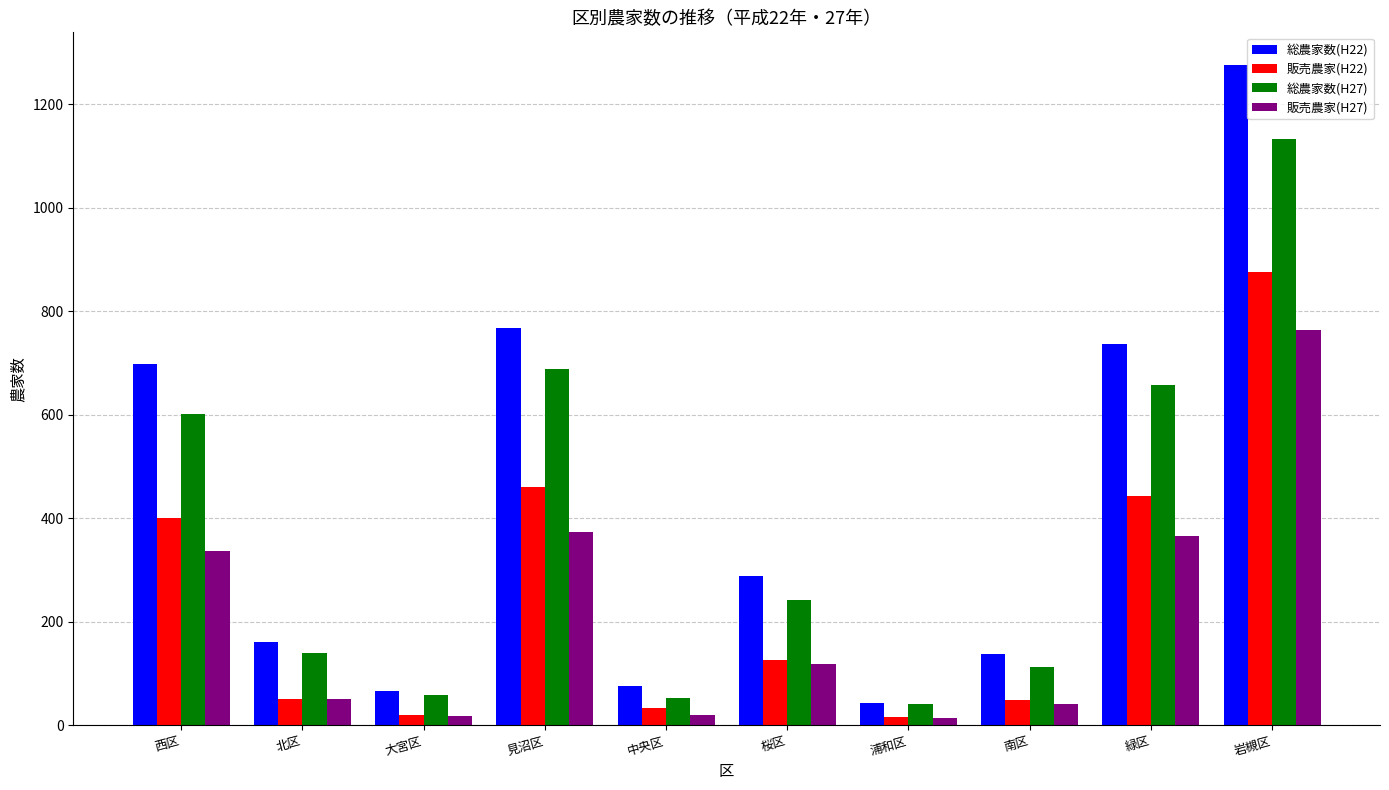

What is the value of the 販売農家(H27) bar at the 10th from the left?

764